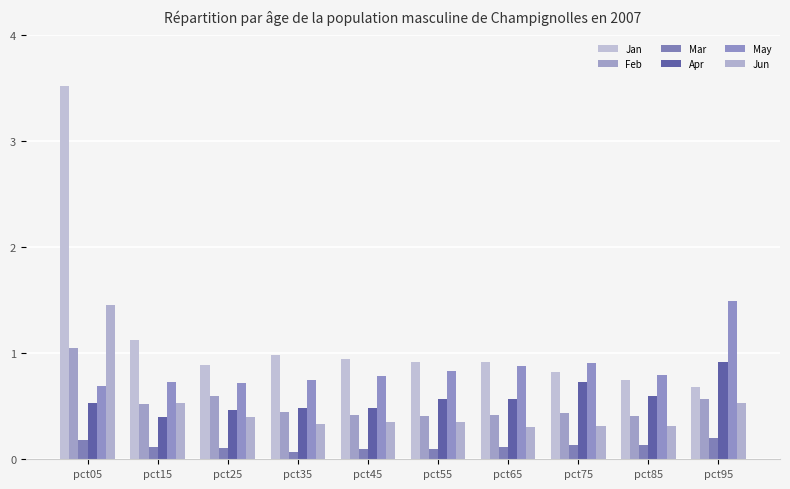

Reading left to right, list all the values displayed in this chart.

Jan: 3.5	1.1	0.9	1.0	1.0	0.9	0.9	0.8	0.7	0.7
Feb: 1.1	0.5	0.6	0.4	0.4	0.4	0.4	0.4	0.4	0.6
Mar: 0.2	0.1	0.1	0.1	0.1	0.1	0.1	0.1	0.1	0.2
Apr: 0.5	0.4	0.5	0.5	0.5	0.6	0.6	0.7	0.6	0.9
May: 0.7	0.7	0.7	0.7	0.8	0.8	0.9	0.9	0.8	1.5
Jun: 1.5	0.5	0.4	0.3	0.4	0.3	0.3	0.3	0.3	0.5